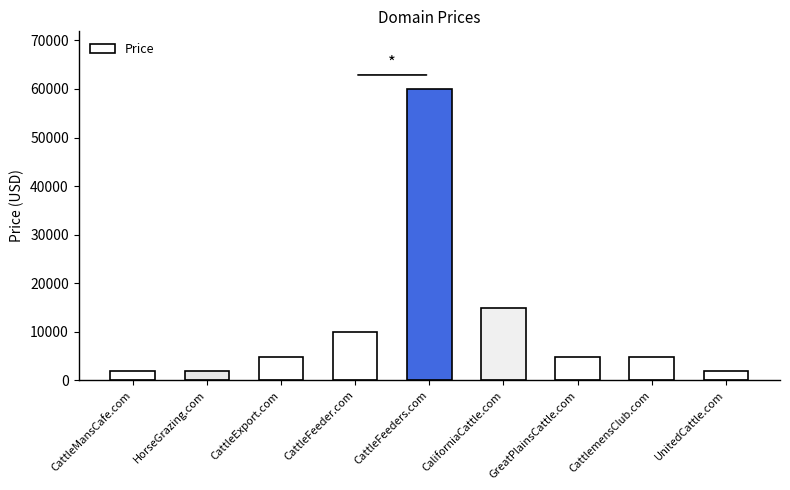

Reading left to right, what are all the values shown in this chart?

CattleMansCafe.com=1888	HorseGrazing.com=1888	CattleExport.com=4888	CattleFeeder.com=9888	CattleFeeders.com=59888	CaliforniaCattle.com=14888	GreatPlainsCattle.com=4888	CattlemensClub.com=4888	UnitedCattle.com=1888